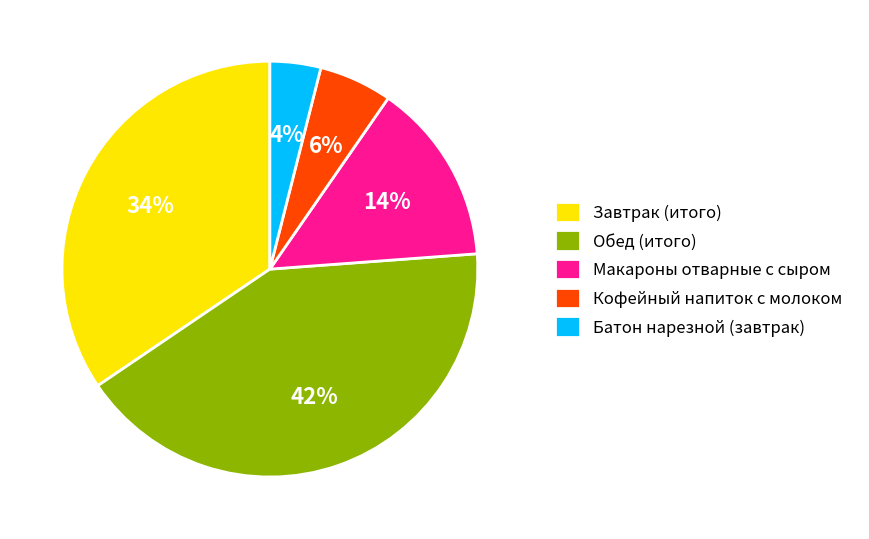

What is the largest slice in the pie chart?

Обед (итого)